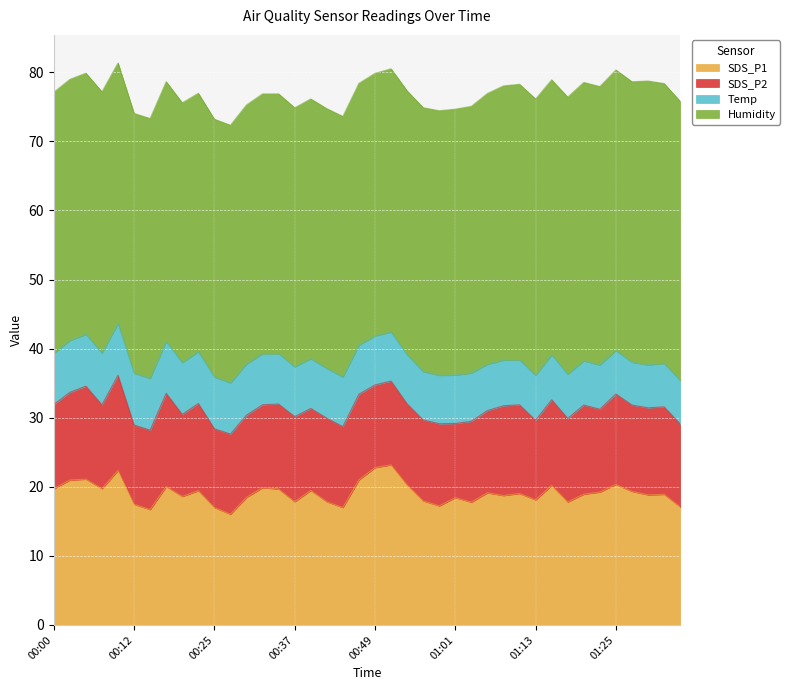

How many values in the Humidity series are below 38?

20